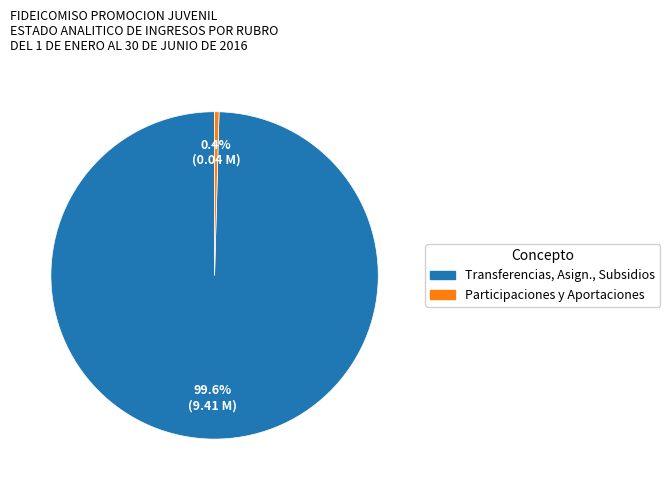

Is there a majority slice in this chart?

Yes